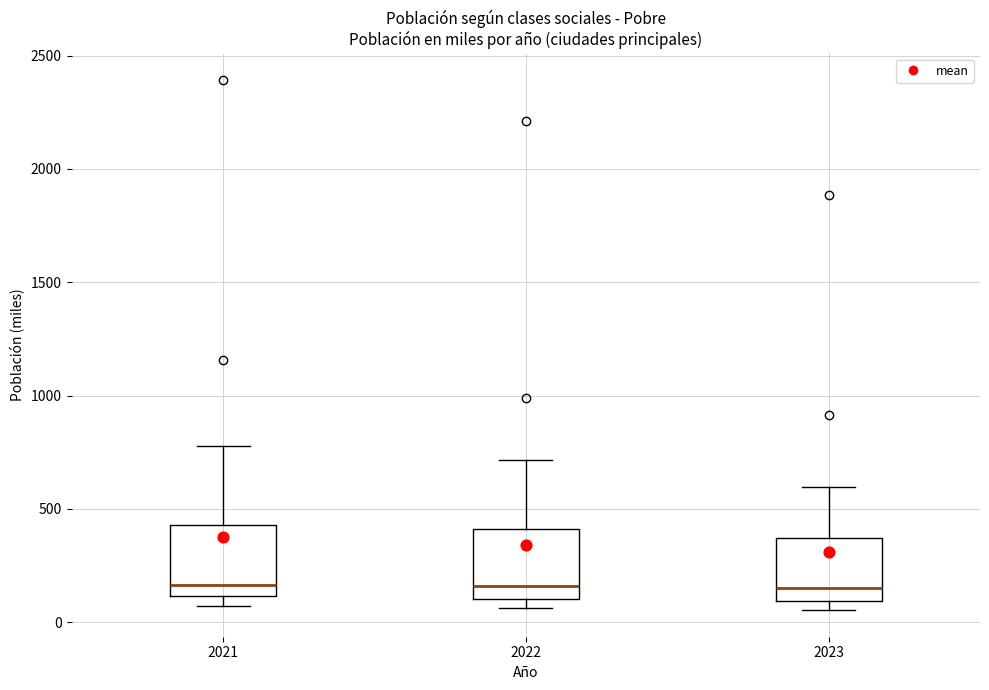

Where does the median line of the box at x = 2021 sit on the y-axis? The values are not printed on the chart, so give them approximately, as read against the axis.

150